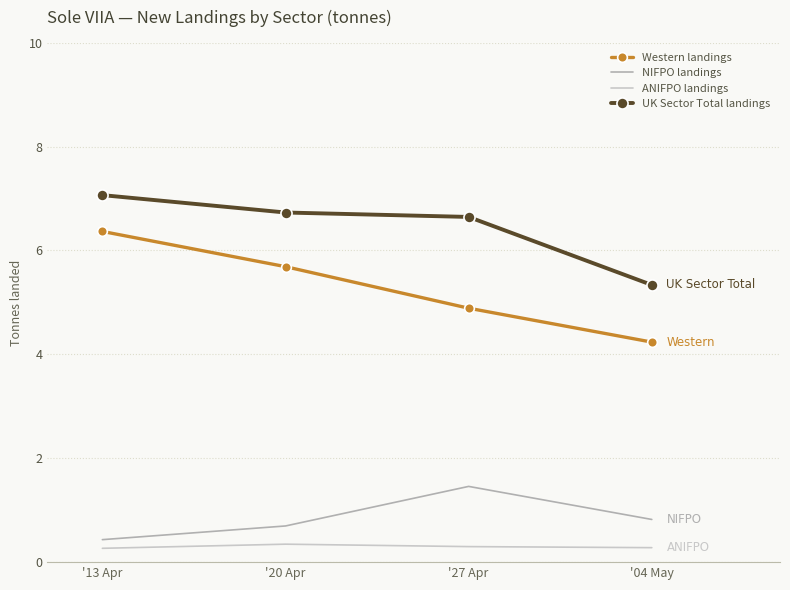

Is it true that NIFPO landings equals 0.3 at '04 May?

False